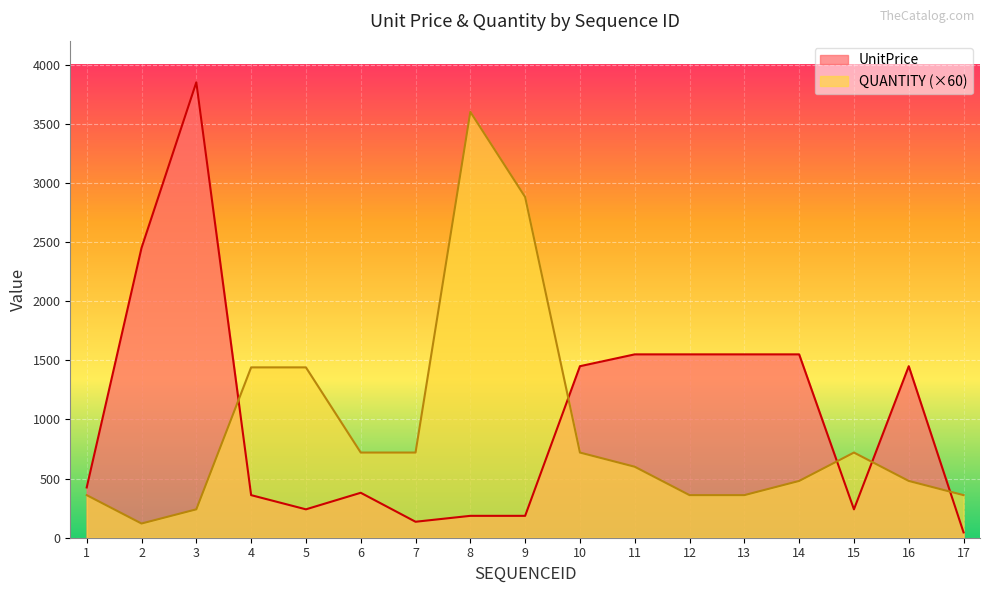

How many lines are shown in the chart?

2